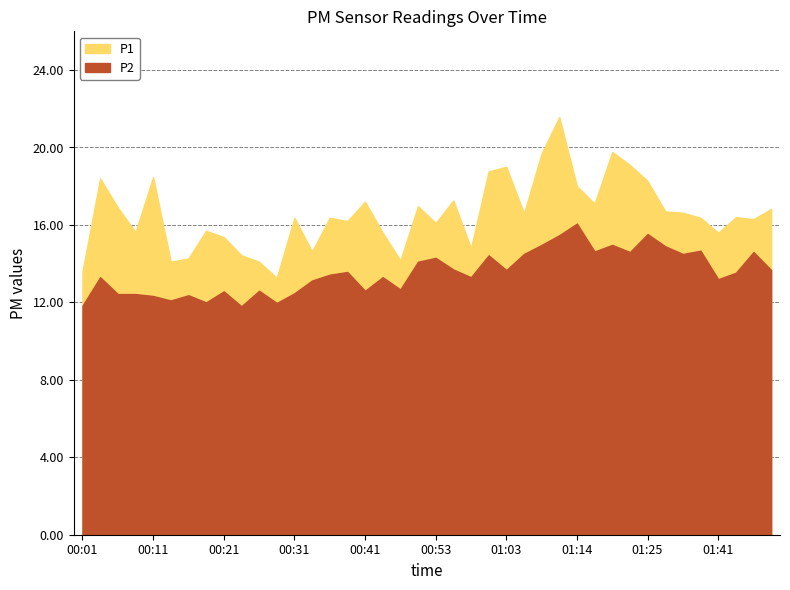

Rank the series by their maximum value, from lowest to highest.

P2, P1